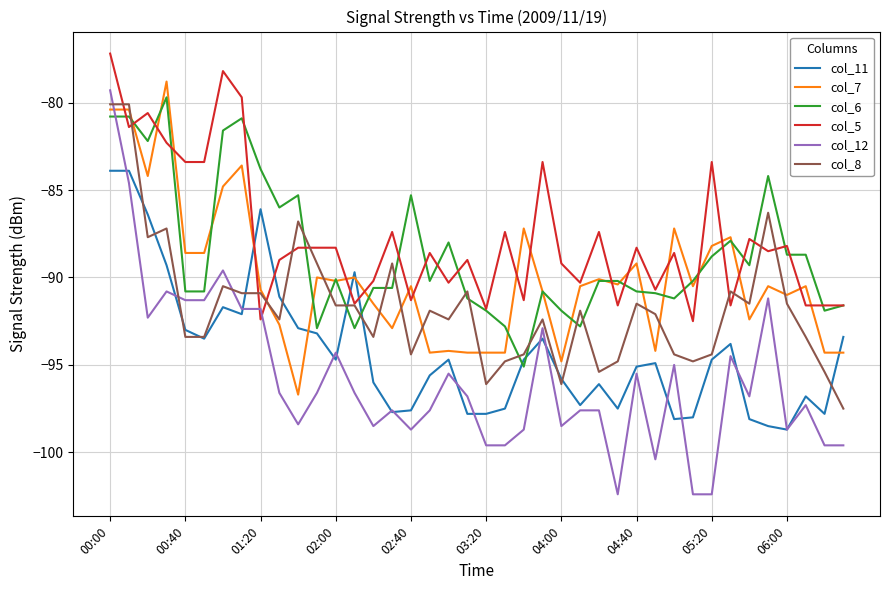

What is the difference between the second highest and second lowest values in the col_8 series?

16.0